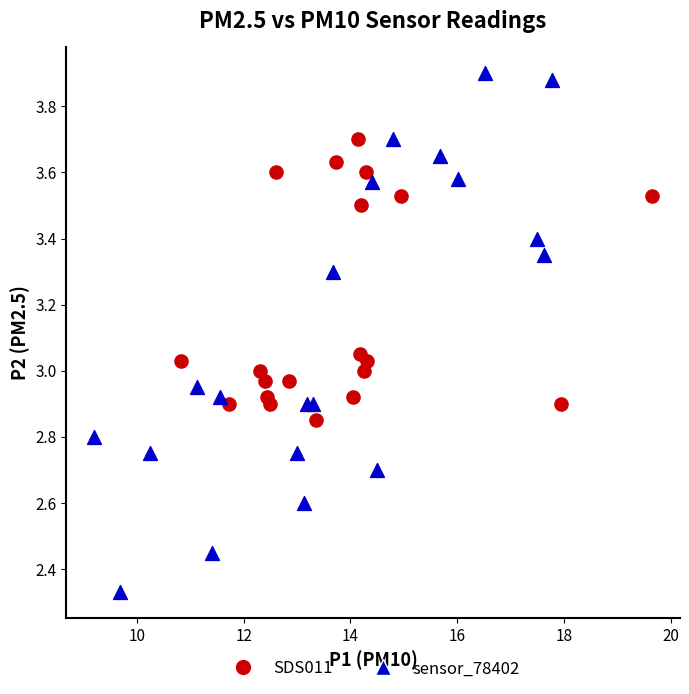

Which series has the widest spread of Y values?

sensor_78402